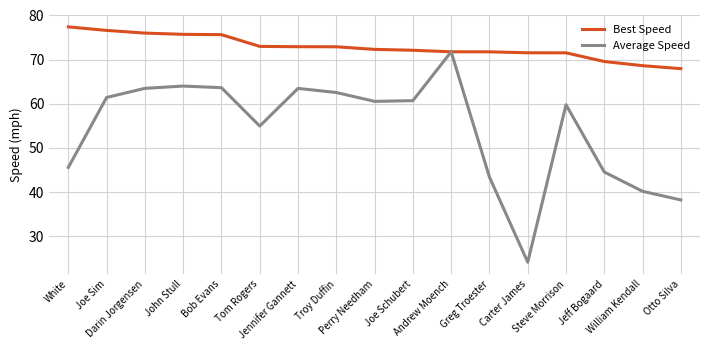

What is the difference between the maximum and second lowest values in the Best Speed series?

8.8